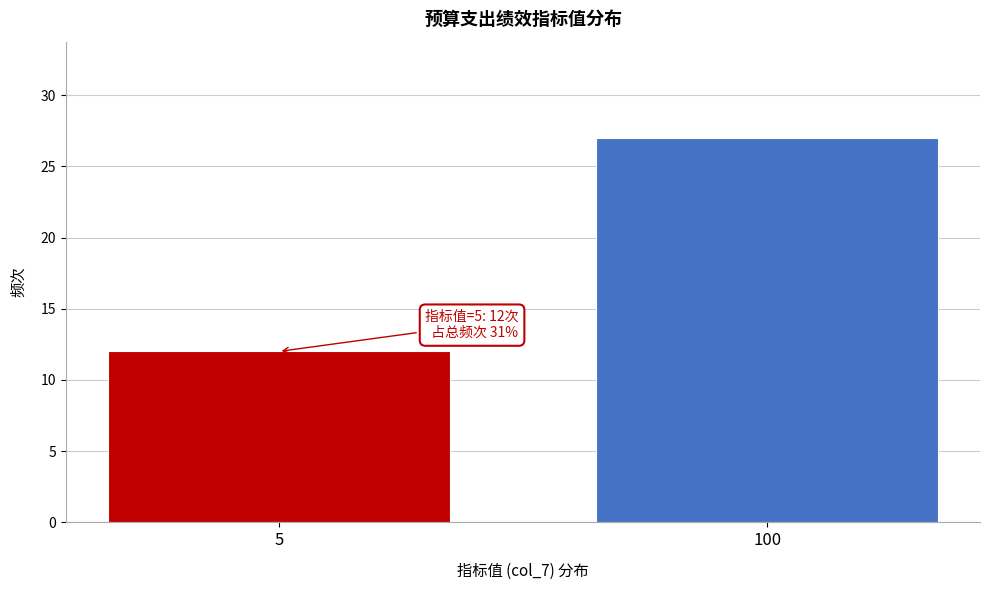

Reading right to left, extract all data points from this chart.

100=27	5=12